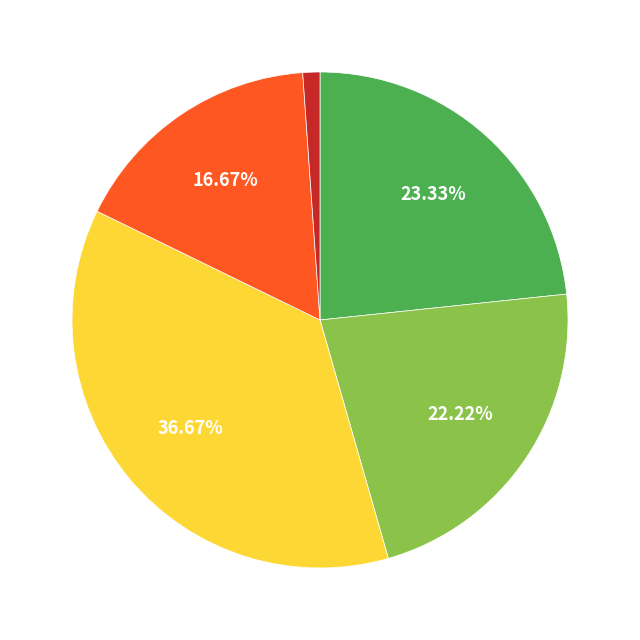

How many slices are in this pie chart?

5